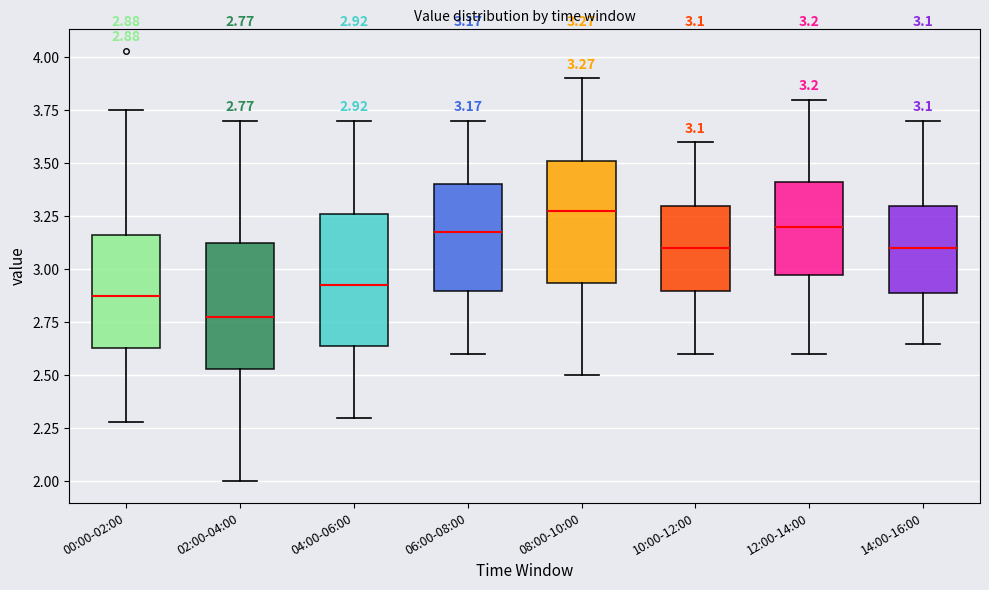

Which box has the lowest median line?

02:00-04:00